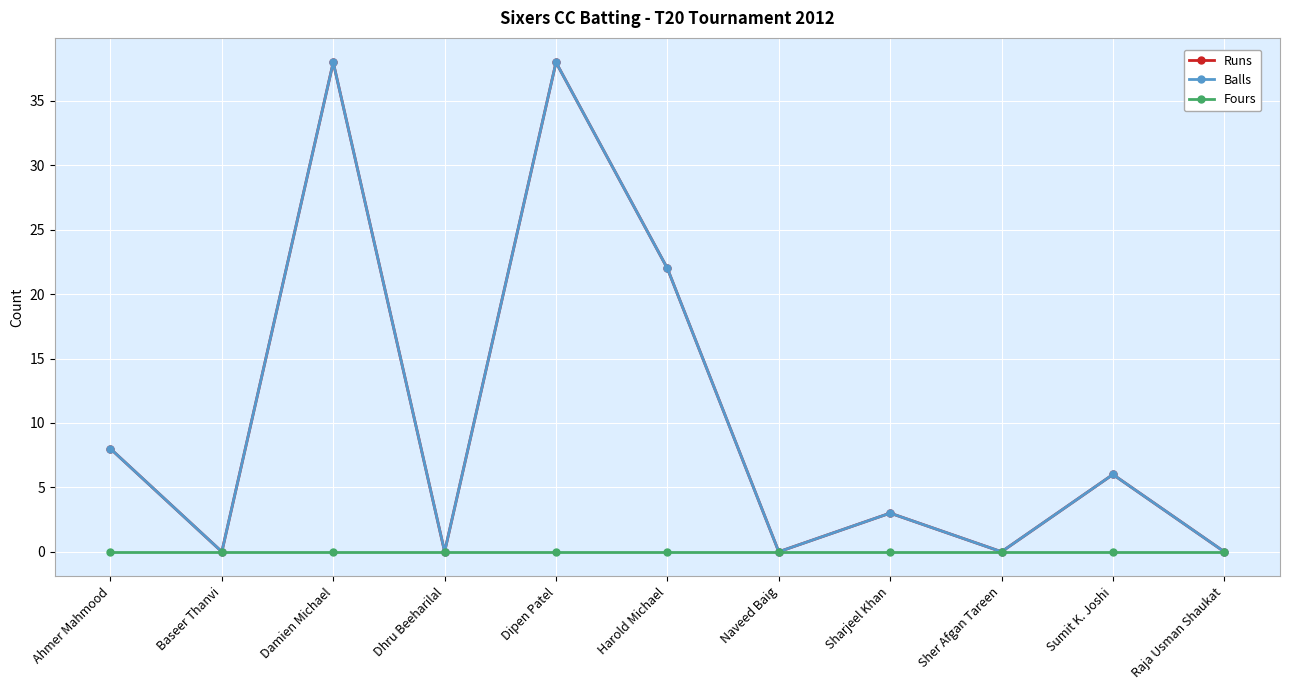

At which category is the sum across all series the highest?

Damien Michael